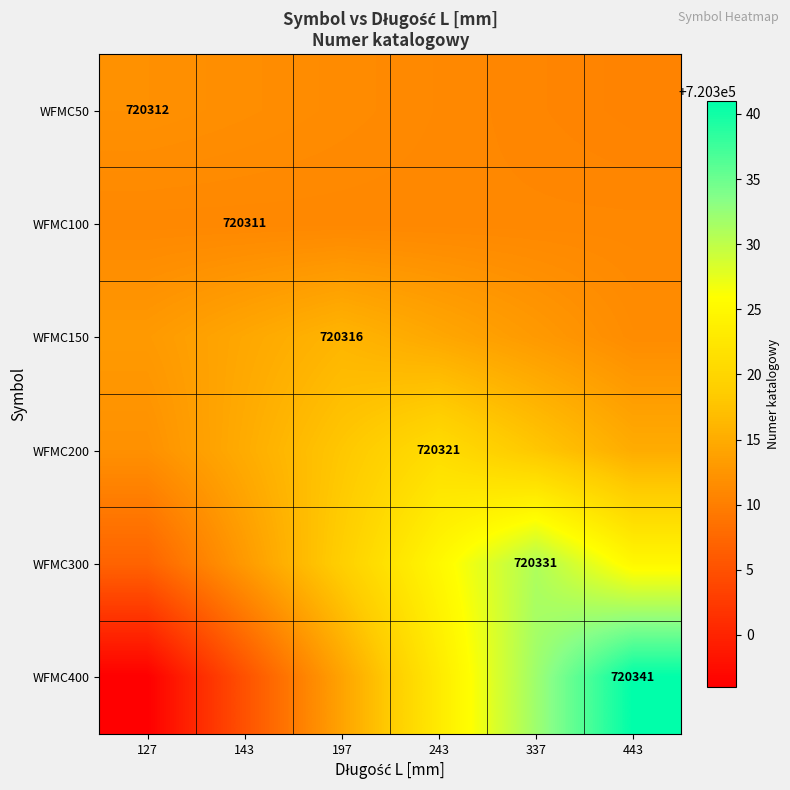

List the series in order of their peak value, highest first.

WFMC400, WFMC300, WFMC200, WFMC150, WFMC50, WFMC100